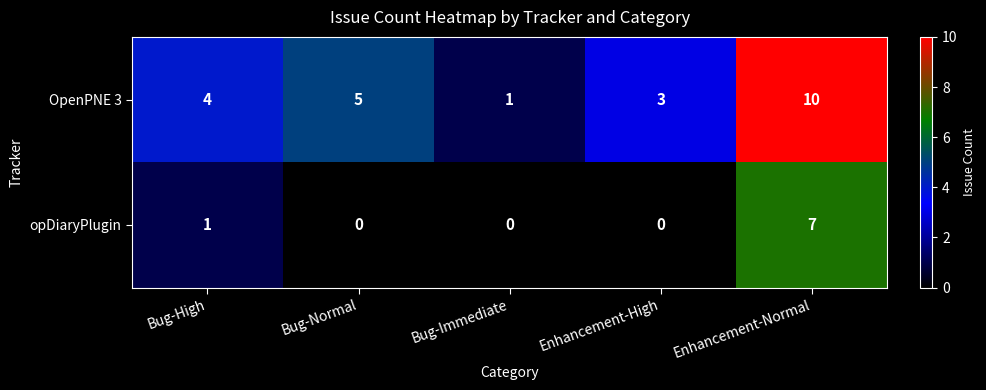

What is the sum of all opDiaryPlugin values?

8